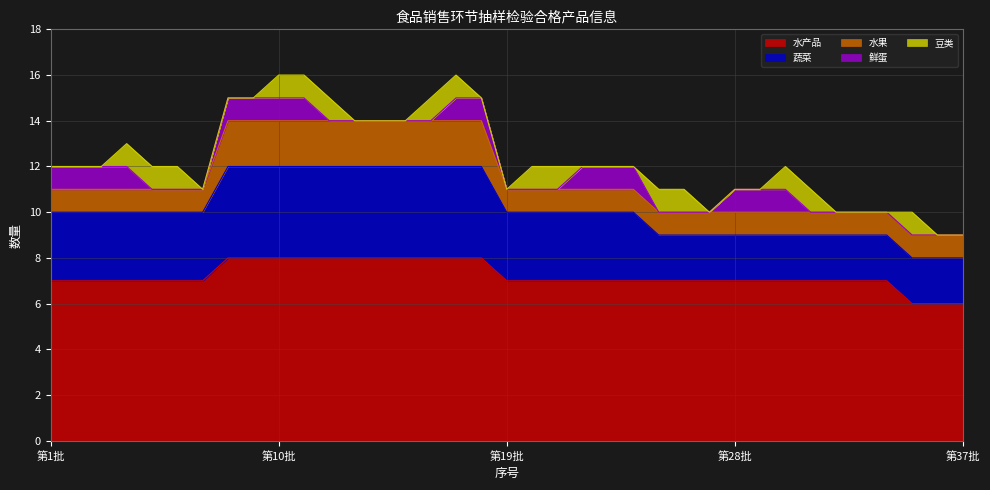

At which category is the sum across all series the highest?

10